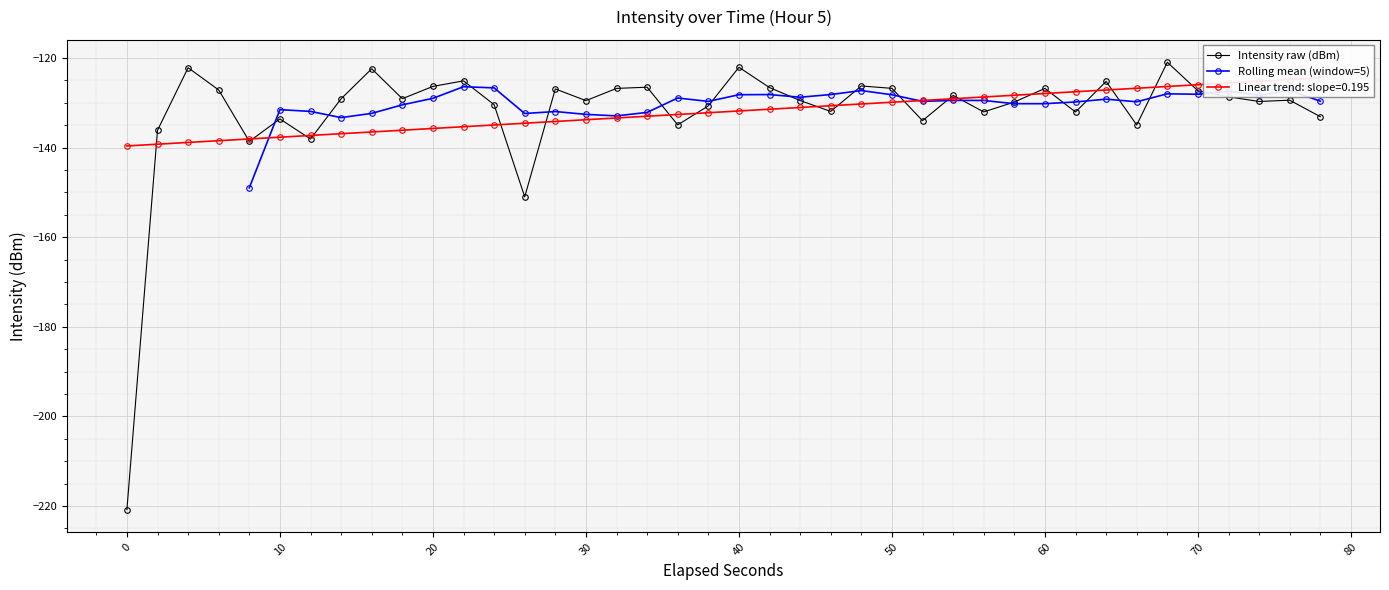

How many points are higher than both their immediate neighbors (excluding endpoints)?

13